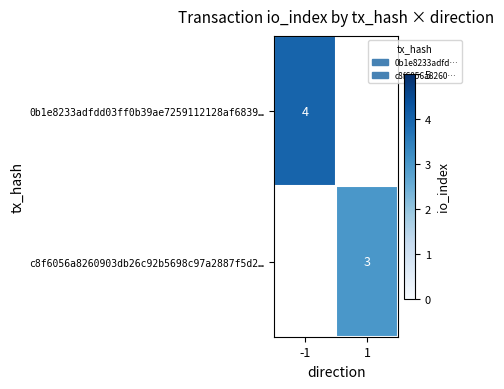

The 0b1e8233adfdd03ff0b39ae7259112128af6839… series shows 4 at -1. True or false?

True